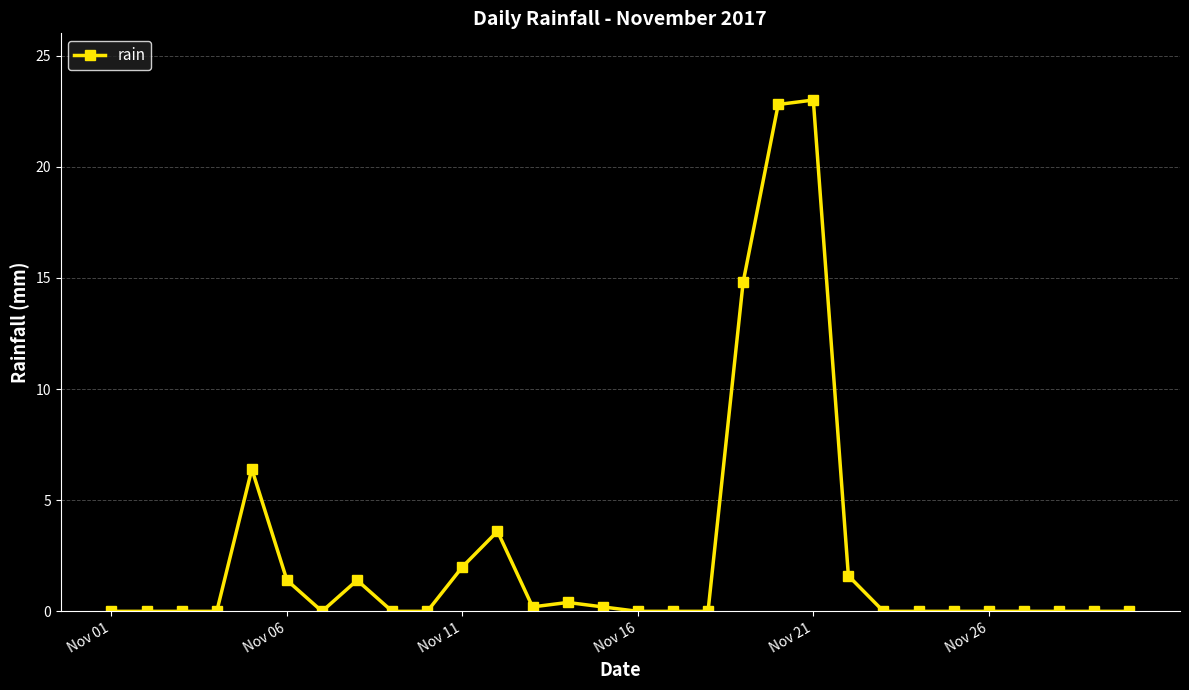

True or false: there are more than 1 points higher than both neighbors.

True